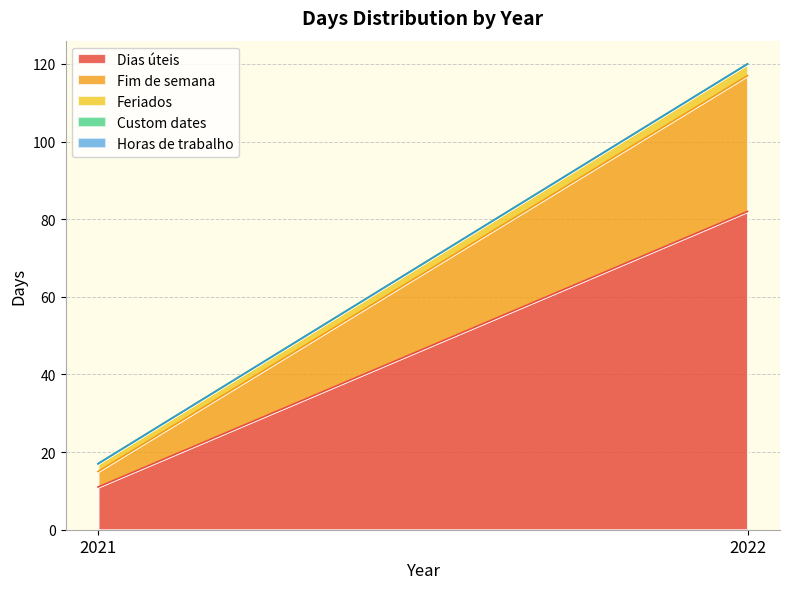

Between 2022 and 2021, which is larger?

2022